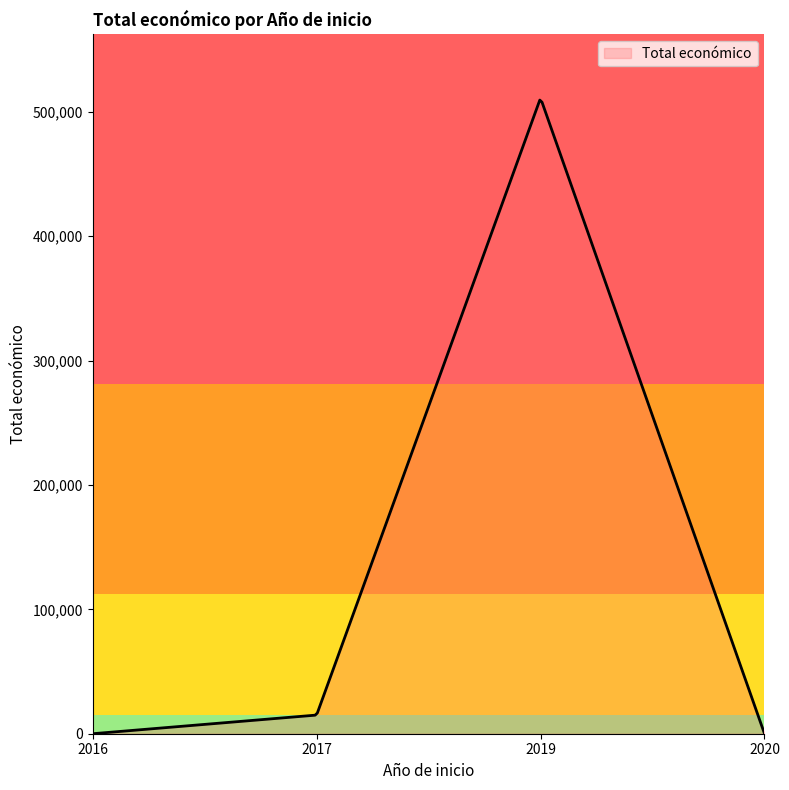

What is the difference between the maximum and minimum values?

509388.0